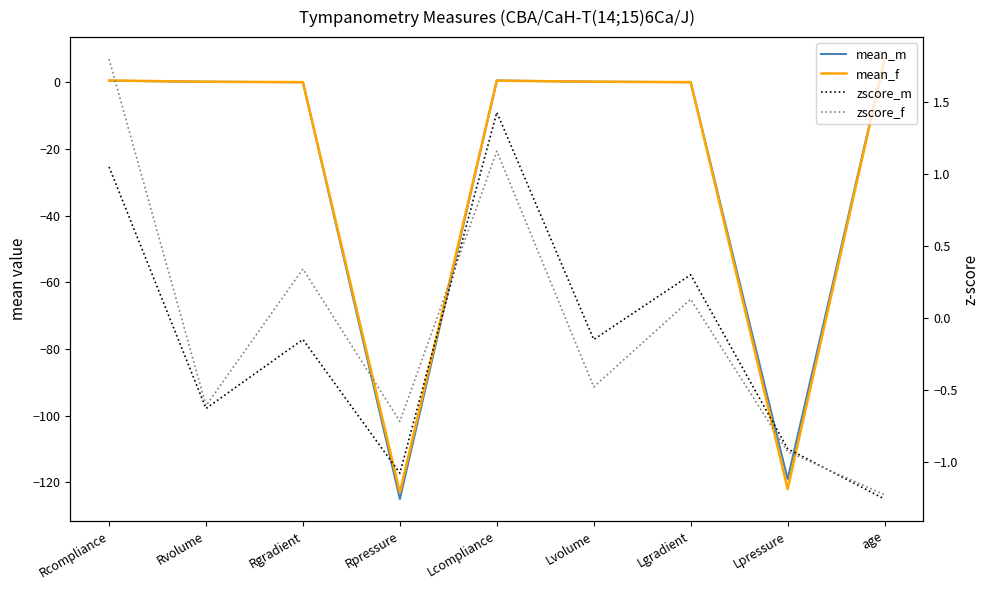

Where do zscore_f and mean_f first cross each other?

Rcompliance and Rvolume